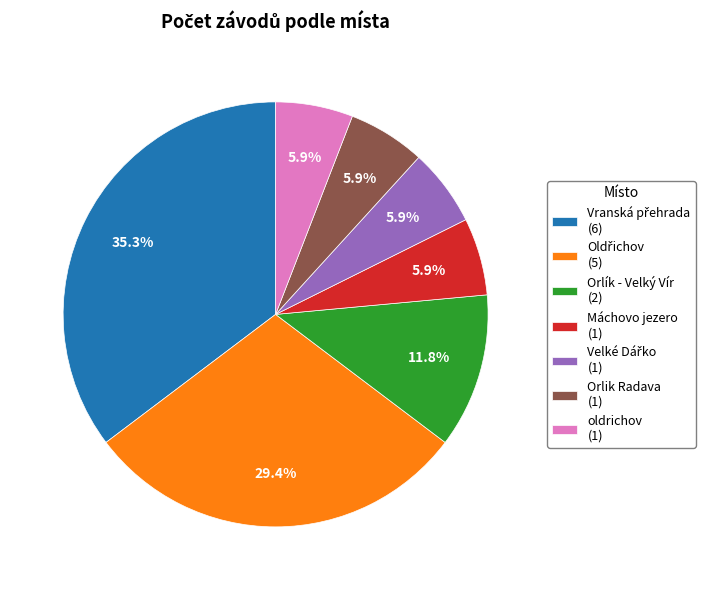

What portion of the pie excludes Orlík - Velký Vír (2)?

88.2%